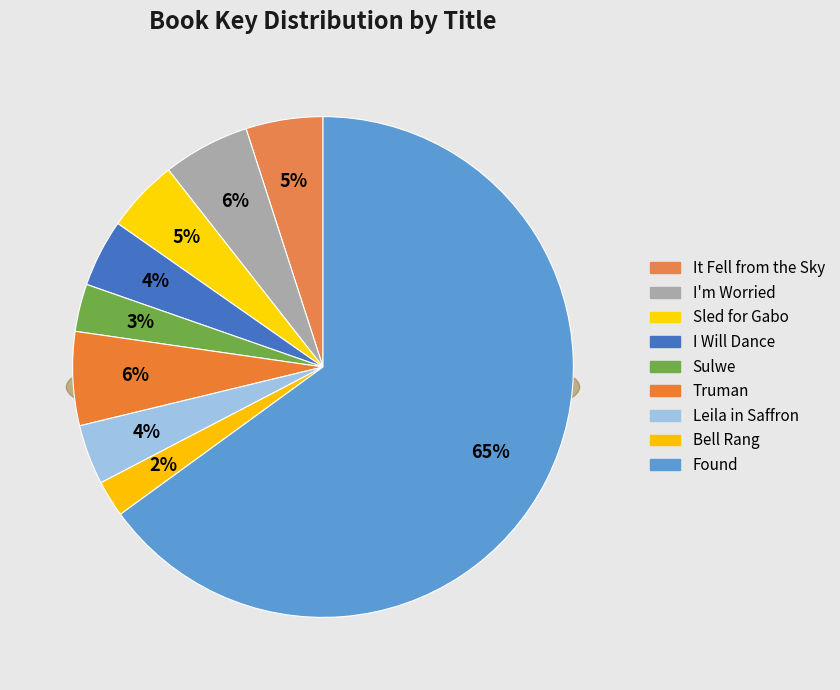

To the nearest percent, what portion does It Fell from the Sky represent?

5%